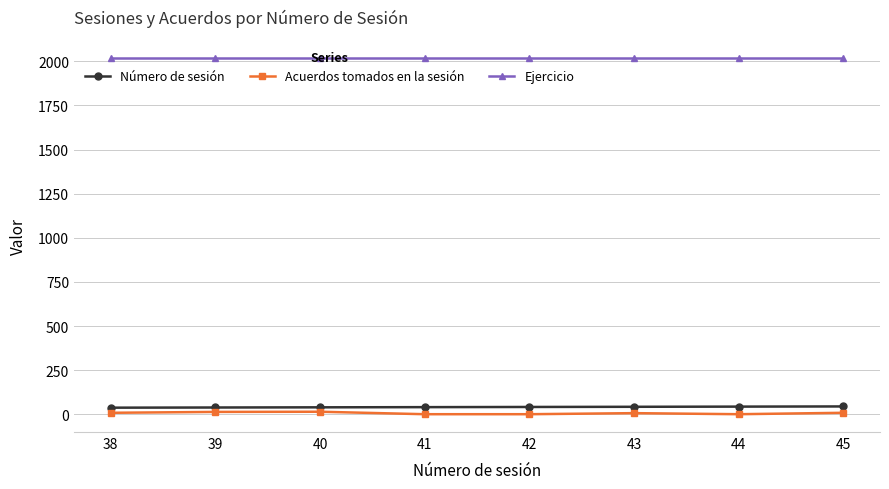

What is the total value across all series at 42?

2063